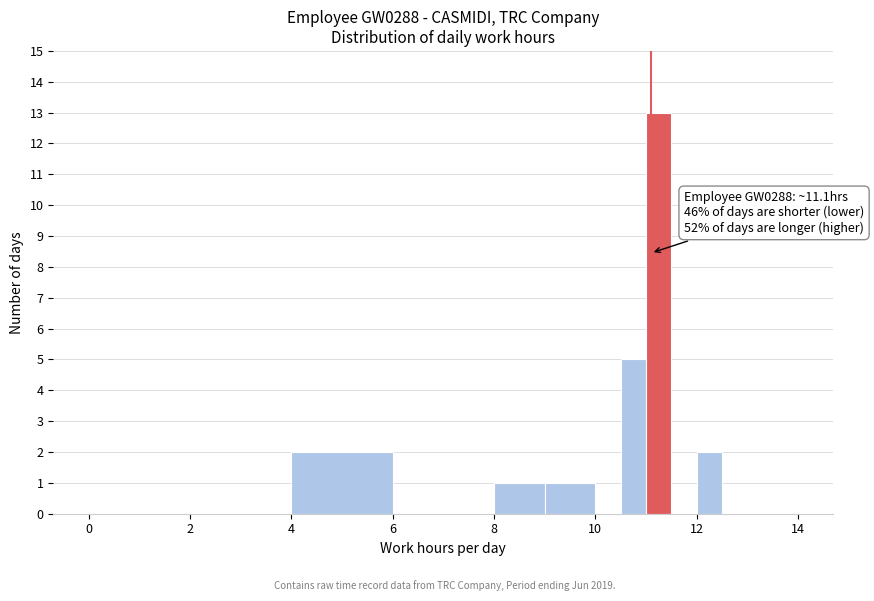

Around what value on the x-axis is the tallest bar? Give the approximate position of its centre, as read against the axis.

11.2